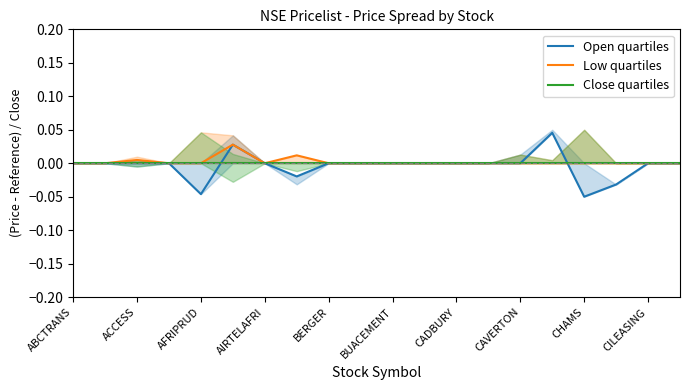

The value of Open quartiles at CHAMS is -0.0. True or false?

False